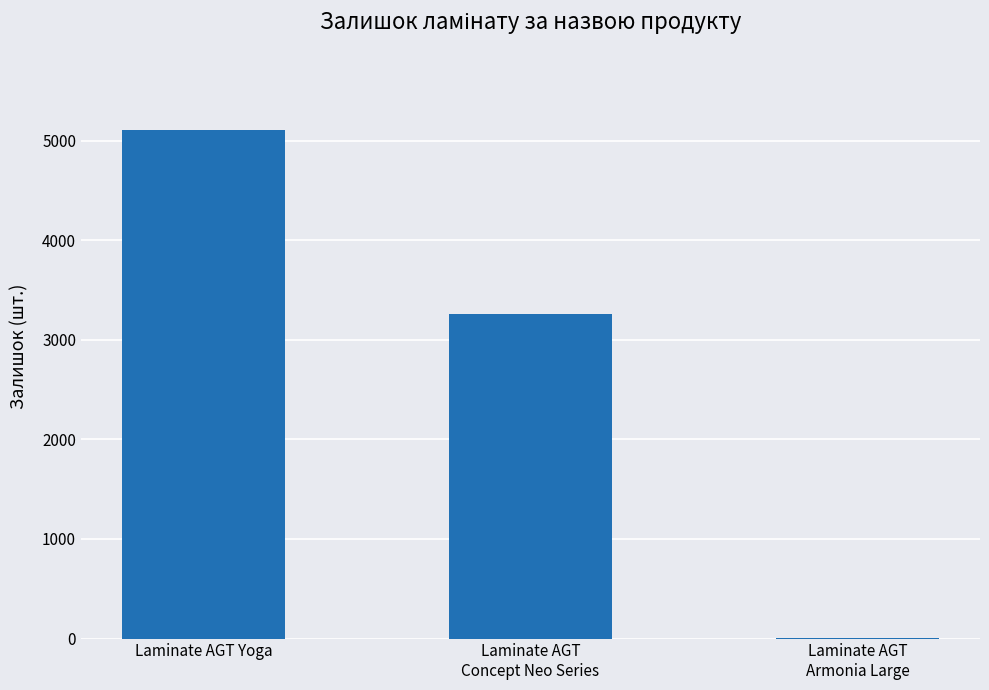

Is it true that the value at Laminate AGT Yoga is 5105?

True